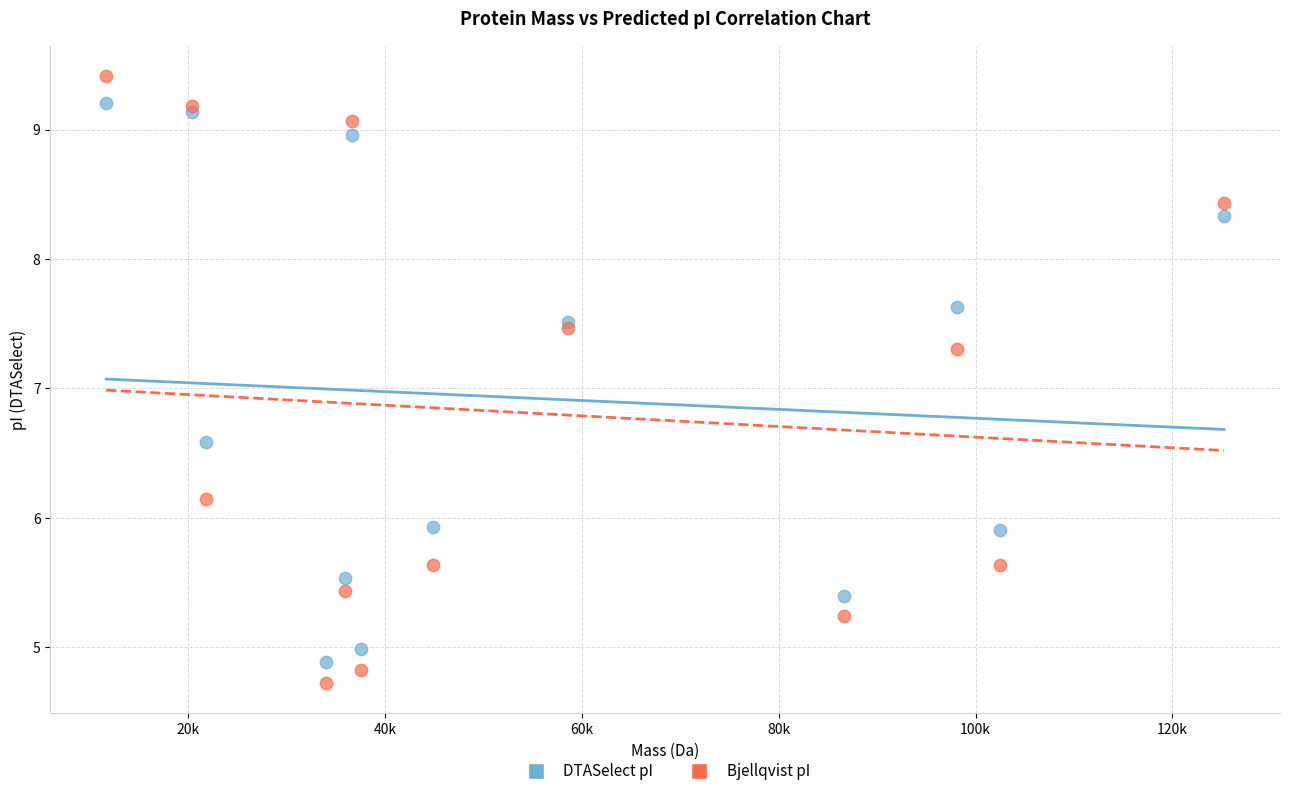

In the Bjellqvist pI series, what Y value is closest to 7?

7.3